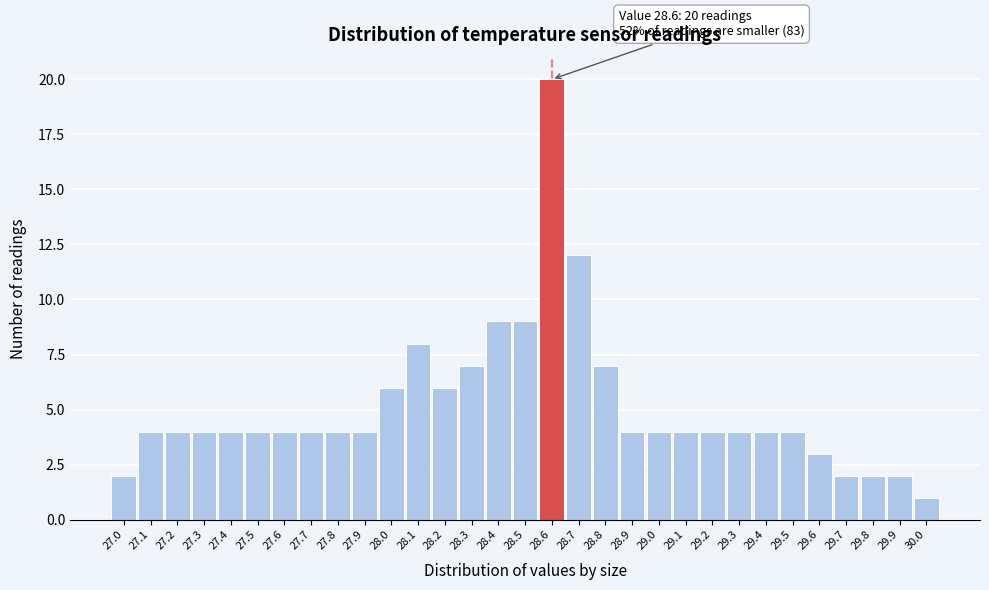

At which category does the chart reach its minimum across all series?

30.0